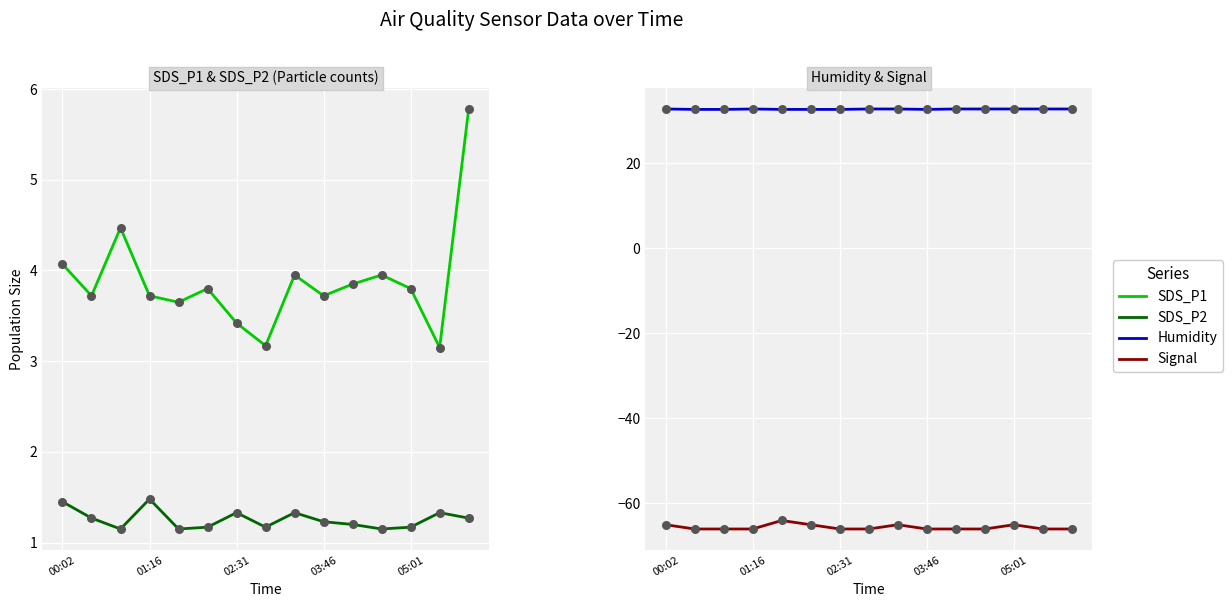

Which series reaches the minimum Y coordinate?

Signal